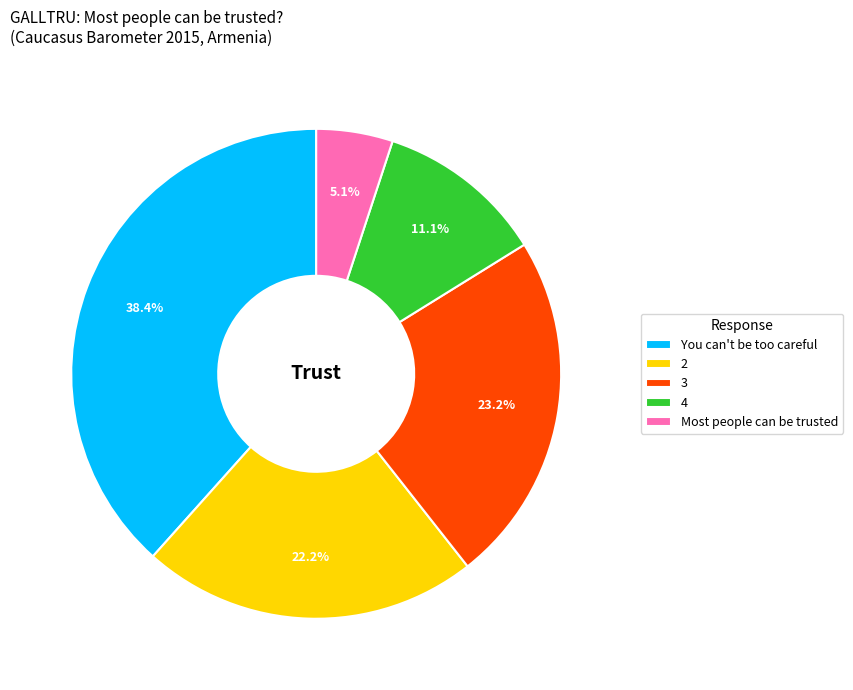

Rank the categories by value from lowest to highest.

Most people can be trusted, 4, 2, 3, You can't be too careful